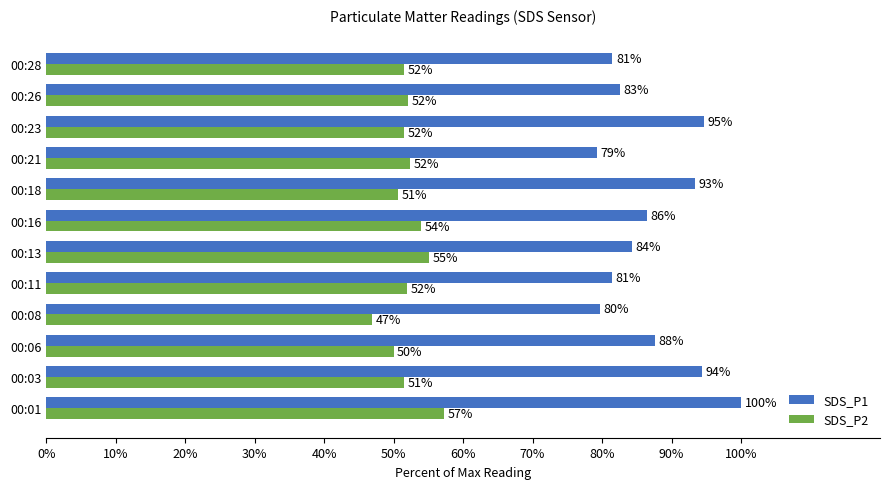

Is the value of SDS_P2 at 00:28 greater than the value of SDS_P1 at 00:01?

No